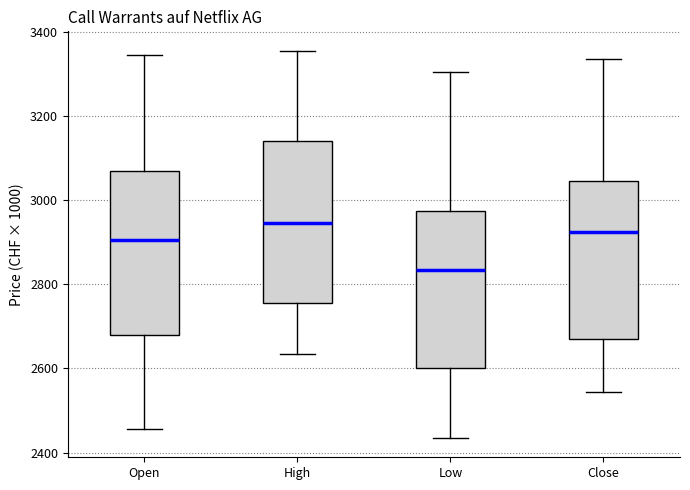

Where is the upper edge of the box for Close on the y-axis? The values are not printed on the chart, so give them approximately, as read against the axis.

3040